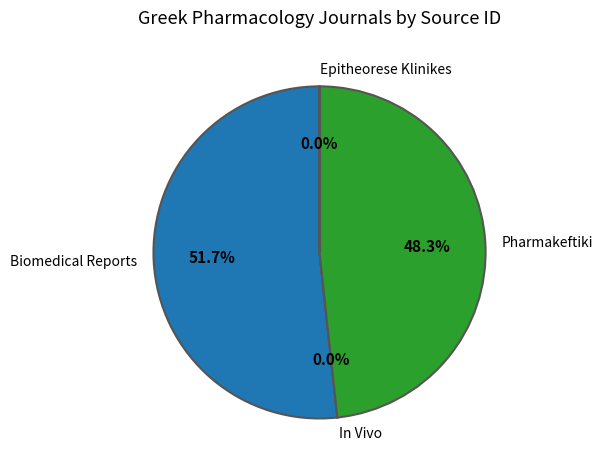

Which slice is the largest?

Biomedical Reports